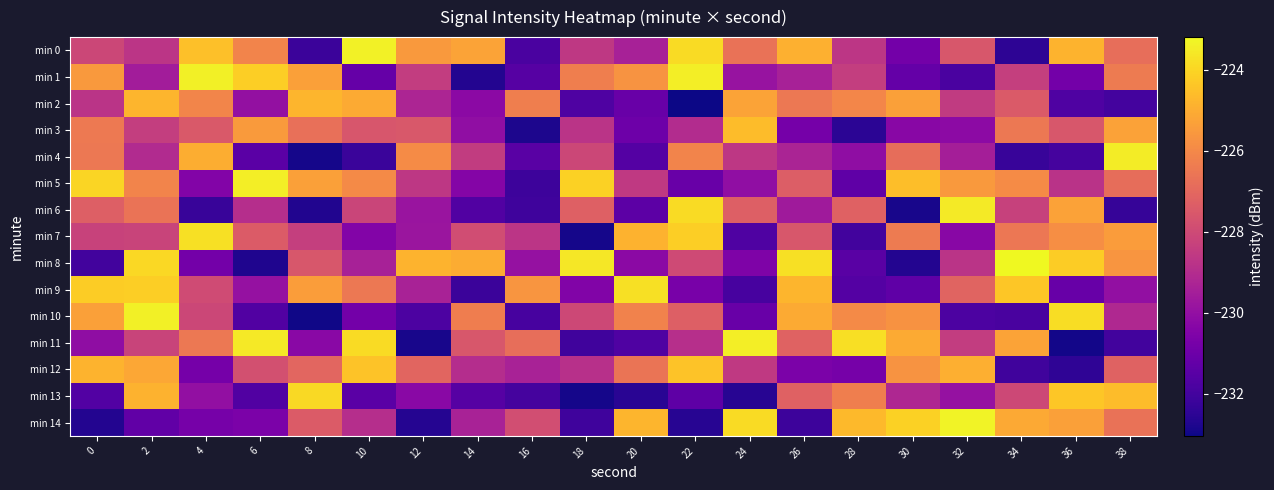

Reading left to right, extract all data points from this chart.

min 0: 0=-228.1	2=-228.7	4=-224.5	6=-226.1	8=-232.2	10=-223.4	12=-225.5	14=-225.3	16=-231.8	18=-228.6	20=-229.4	22=-223.8	24=-226.7	26=-224.9	28=-228.7	30=-230.8	32=-227.6	34=-232.5	36=-224.8	38=-226.8
min 1: 0=-225.5	2=-229.6	4=-223.4	6=-224.2	8=-225.3	10=-231.2	12=-228.4	14=-232.7	16=-231.6	18=-226.3	20=-225.7	22=-223.4	24=-229.9	26=-229.4	28=-228.4	30=-231.2	32=-231.8	34=-228.4	36=-230.8	38=-226.4
min 2: 0=-228.7	2=-224.8	4=-226.1	6=-230.0	8=-224.8	10=-225.1	12=-229.2	14=-230.2	16=-226.3	18=-231.7	20=-231.1	22=-233.0	24=-225.2	26=-226.5	28=-226.1	30=-225.3	32=-228.5	34=-227.4	36=-231.7	38=-232.0
min 3: 0=-226.4	2=-228.4	4=-227.5	6=-225.5	8=-226.8	10=-227.6	12=-227.5	14=-230.1	16=-232.8	18=-228.7	20=-231.0	22=-229.0	24=-224.6	26=-230.8	28=-232.5	30=-230.3	32=-230.2	34=-226.5	36=-227.5	38=-225.3
min 4: 0=-226.5	2=-229.0	4=-225.0	6=-231.4	8=-232.9	10=-232.2	12=-225.9	14=-228.5	16=-231.5	18=-228.1	20=-231.6	22=-226.1	24=-228.7	26=-229.3	28=-230.1	30=-226.8	32=-229.5	34=-232.2	36=-231.9	38=-223.5
min 5: 0=-224.0	2=-226.1	4=-230.5	6=-223.4	8=-225.3	10=-225.9	12=-228.6	14=-230.4	16=-232.1	18=-224.1	20=-228.6	22=-231.1	24=-230.1	26=-227.3	28=-231.3	30=-224.5	32=-225.5	34=-225.9	36=-228.8	38=-226.8
min 6: 0=-227.3	2=-226.6	4=-232.3	6=-229.0	8=-232.7	10=-228.2	12=-229.8	14=-231.7	16=-232.1	18=-227.2	20=-231.4	22=-223.9	24=-227.3	26=-229.6	28=-227.2	30=-232.9	32=-223.5	34=-228.3	36=-225.3	38=-232.3
min 7: 0=-228.2	2=-228.2	4=-223.7	6=-227.4	8=-228.4	10=-230.4	12=-229.8	14=-227.9	16=-228.7	18=-232.9	20=-224.8	22=-224.2	24=-231.7	26=-227.6	28=-232.0	30=-226.4	32=-230.3	34=-226.5	36=-225.8	38=-225.4
min 8: 0=-232.0	2=-224.0	4=-230.8	6=-232.7	8=-227.6	10=-229.4	12=-224.8	14=-225.0	16=-229.9	18=-223.6	20=-230.2	22=-228.0	24=-230.6	26=-223.8	28=-231.5	30=-232.7	32=-228.8	34=-223.2	36=-224.2	38=-225.6
min 9: 0=-224.2	2=-224.2	4=-227.9	6=-230.0	8=-225.4	10=-226.5	12=-229.4	14=-232.2	16=-225.6	18=-230.5	20=-223.7	22=-230.7	24=-231.9	26=-224.8	28=-231.6	30=-231.3	32=-227.1	34=-224.4	36=-231.1	38=-230.0
min 10: 0=-225.3	2=-223.4	4=-228.1	6=-231.7	8=-233.0	10=-230.8	12=-231.8	14=-226.3	16=-231.9	18=-228.0	20=-226.2	22=-227.3	24=-231.1	26=-225.1	28=-226.0	30=-225.7	32=-231.8	34=-231.9	36=-223.8	38=-229.1
min 11: 0=-230.1	2=-228.2	4=-226.5	6=-223.6	8=-230.2	10=-223.9	12=-232.9	14=-227.6	16=-226.8	18=-232.1	20=-231.7	22=-228.9	24=-223.5	26=-227.2	28=-223.8	30=-225.1	32=-228.4	34=-225.3	36=-232.9	38=-232.0
min 12: 0=-224.8	2=-225.1	4=-230.8	6=-227.8	8=-227.1	10=-224.4	12=-227.1	14=-229.0	16=-229.4	18=-228.9	20=-226.6	22=-224.4	24=-228.6	26=-230.6	28=-230.7	30=-225.7	32=-224.9	34=-232.1	36=-232.4	38=-227.2
min 13: 0=-231.7	2=-224.9	4=-230.0	6=-231.7	8=-223.9	10=-231.5	12=-230.3	14=-231.6	16=-232.0	18=-232.9	20=-232.6	22=-231.4	24=-232.6	26=-227.2	28=-226.3	30=-229.2	32=-229.9	34=-228.1	36=-224.4	38=-224.6
min 14: 0=-232.7	2=-231.3	4=-230.7	6=-230.6	8=-227.4	10=-228.9	12=-232.6	14=-229.4	16=-227.9	18=-232.1	20=-224.8	22=-232.6	24=-223.9	26=-232.1	28=-224.7	30=-224.1	32=-223.3	34=-225.1	36=-225.3	38=-226.7